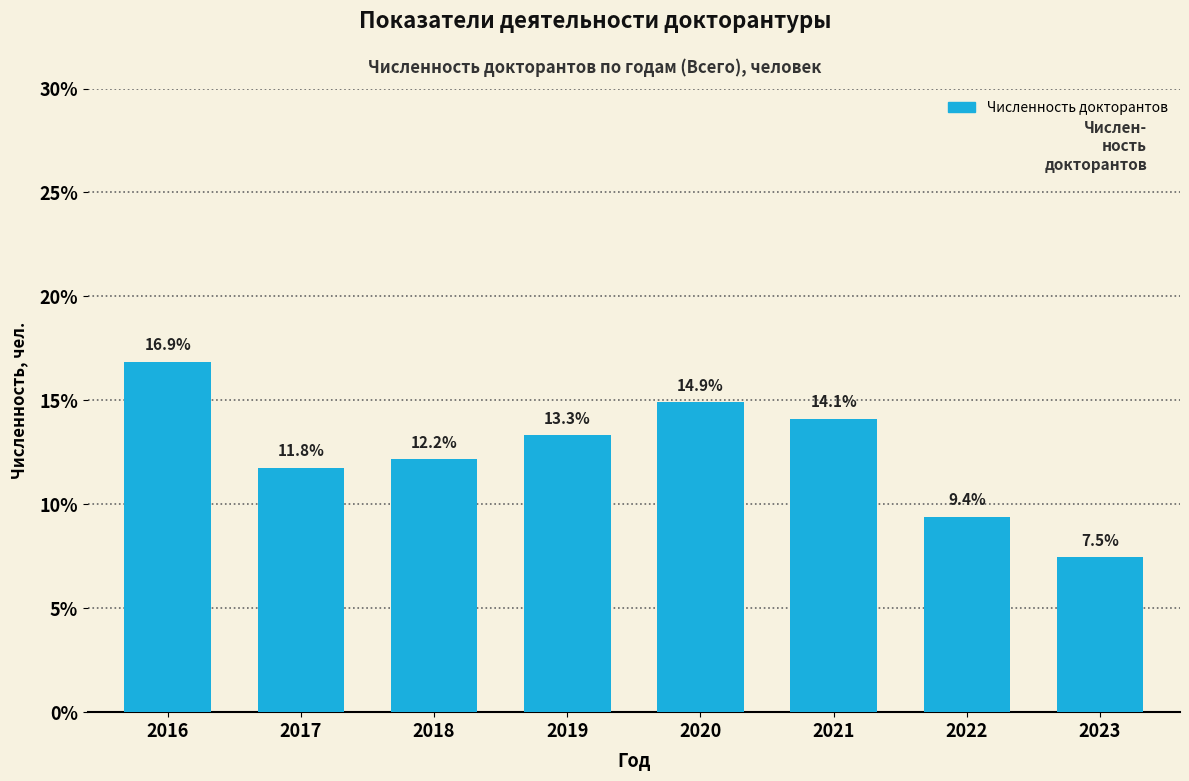

Reading right to left, what are all the values shown in this chart?

2023=7.5	2022=9.4	2021=14.1	2020=14.9	2019=13.3	2018=12.2	2017=11.8	2016=16.9